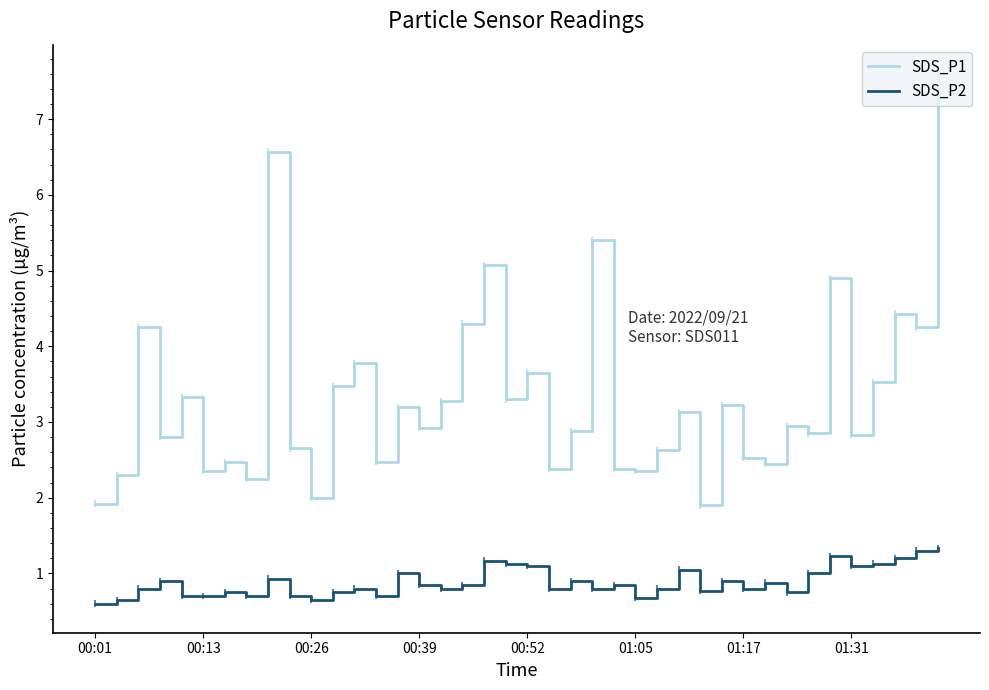

Rank the series by their average value, from lowest to highest.

SDS_P2, SDS_P1